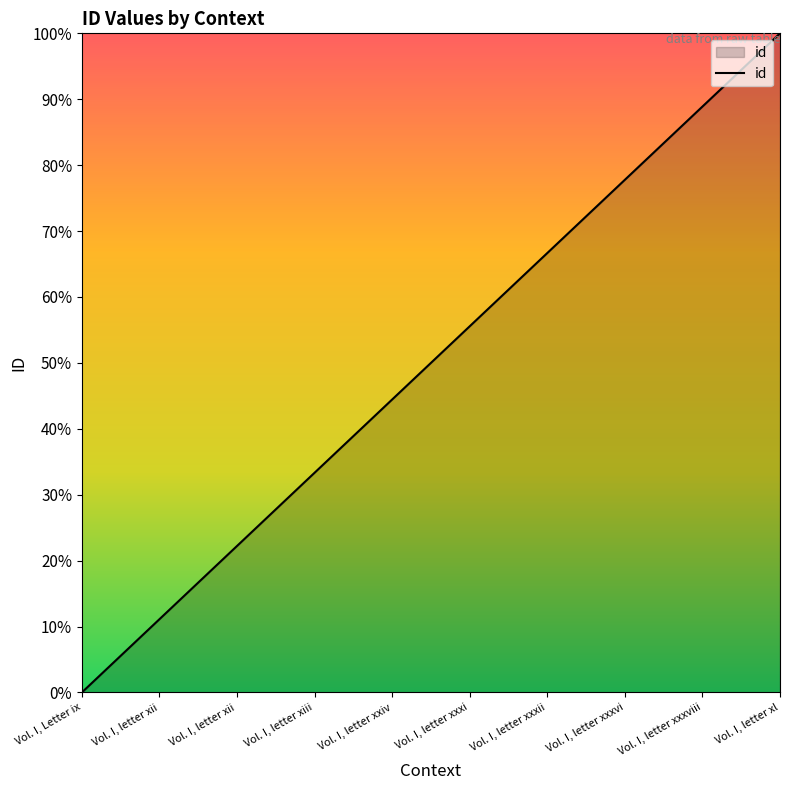

How many lines are shown in the chart?

1